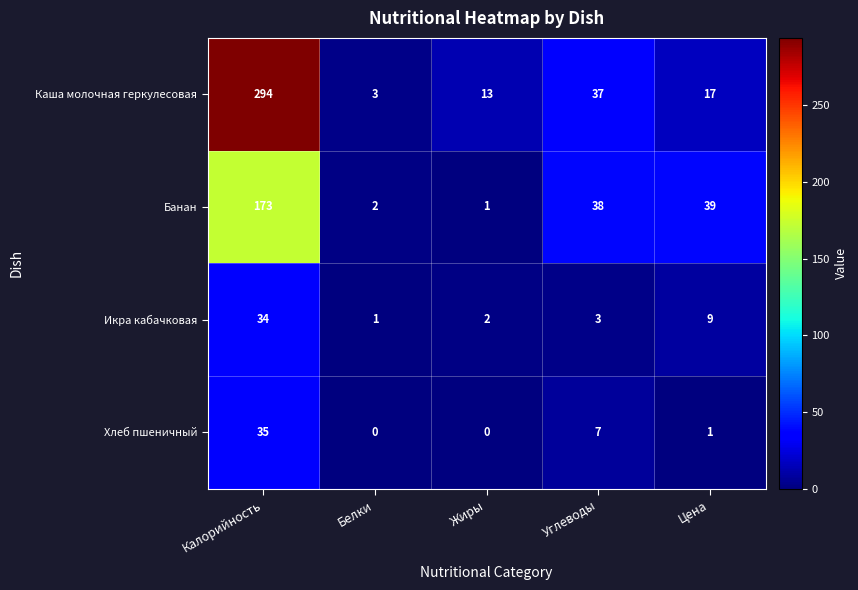

What is the sum of the Каша молочная геркулесовая values at Цена and Жиры?

30